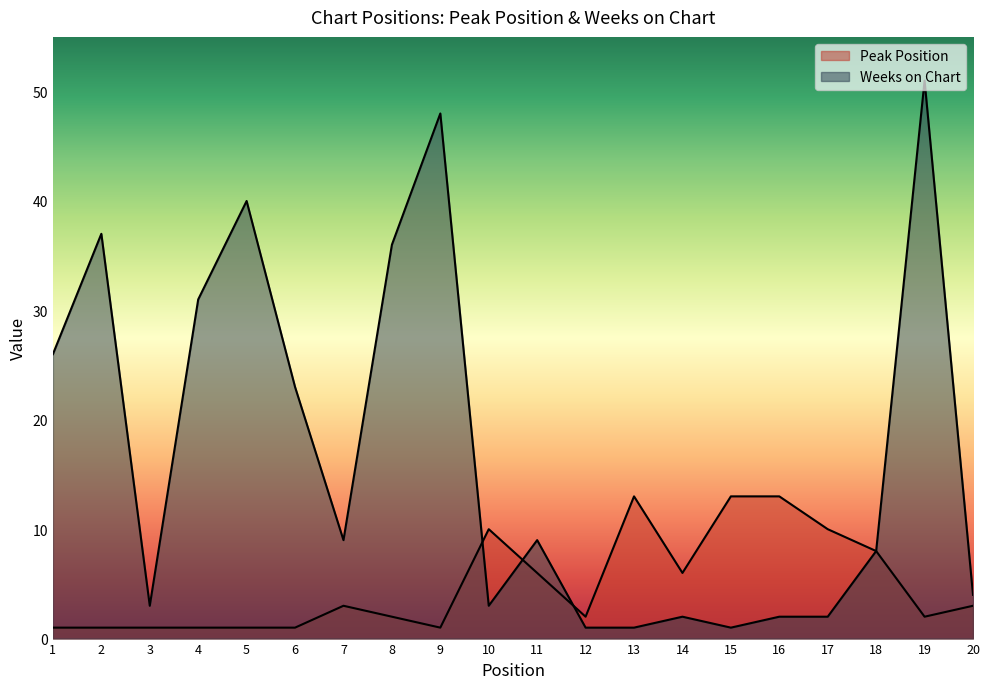

What is the spread (max minus min) of values at 8?

34